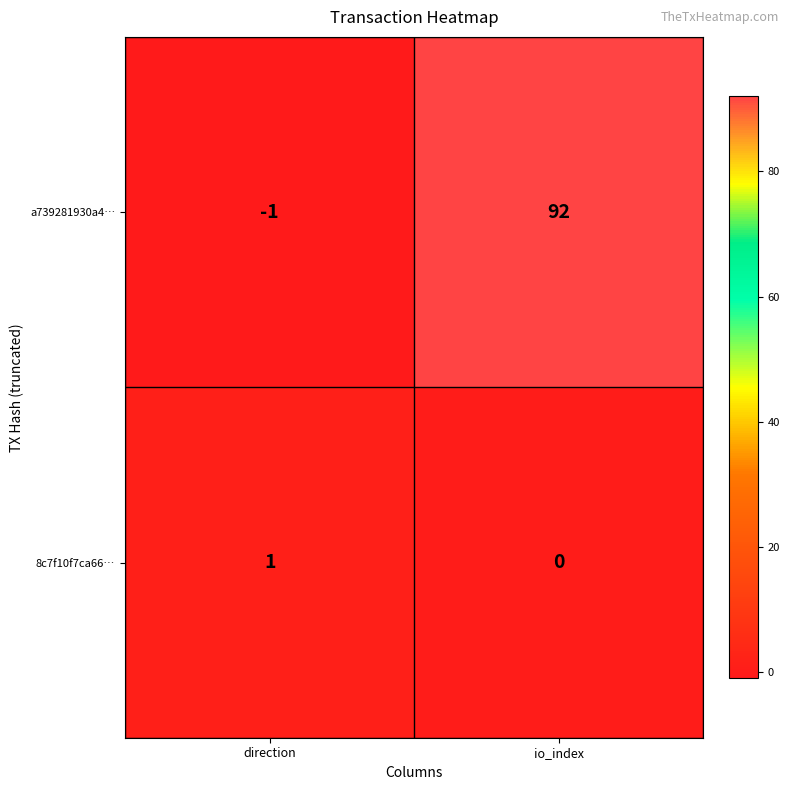

At which label is 8c7f10f7ca66… closest to 0?

io_index